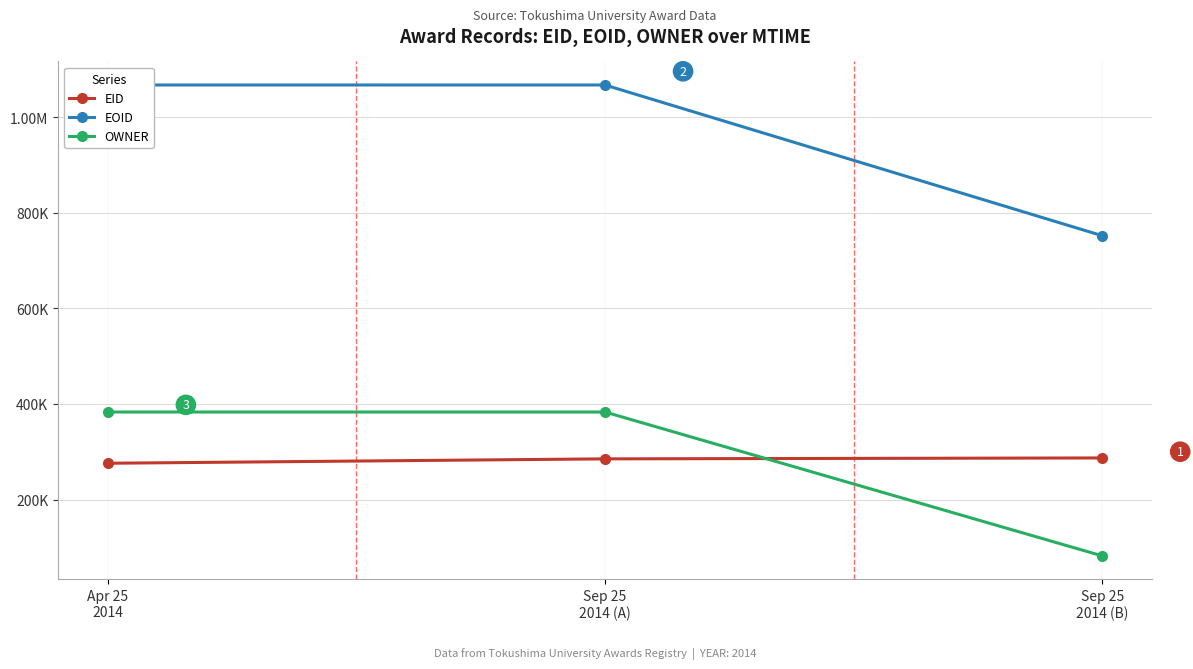

At Sep 25
2014 (A), list the series in order from largest to smallest.

EOID, OWNER, EID